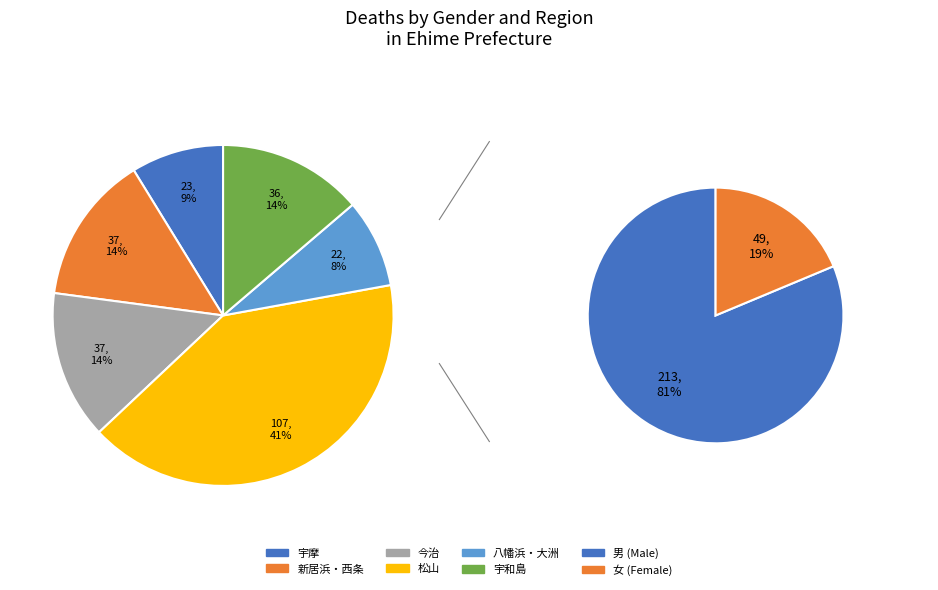

Which category has the biggest portion of the pie?

松山